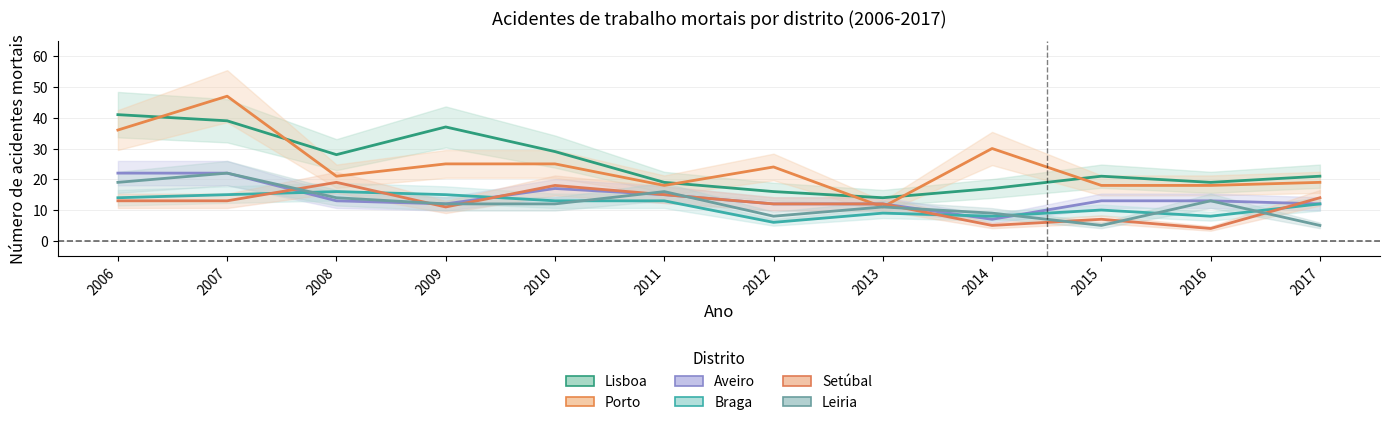

What is the greatest value displayed?

47